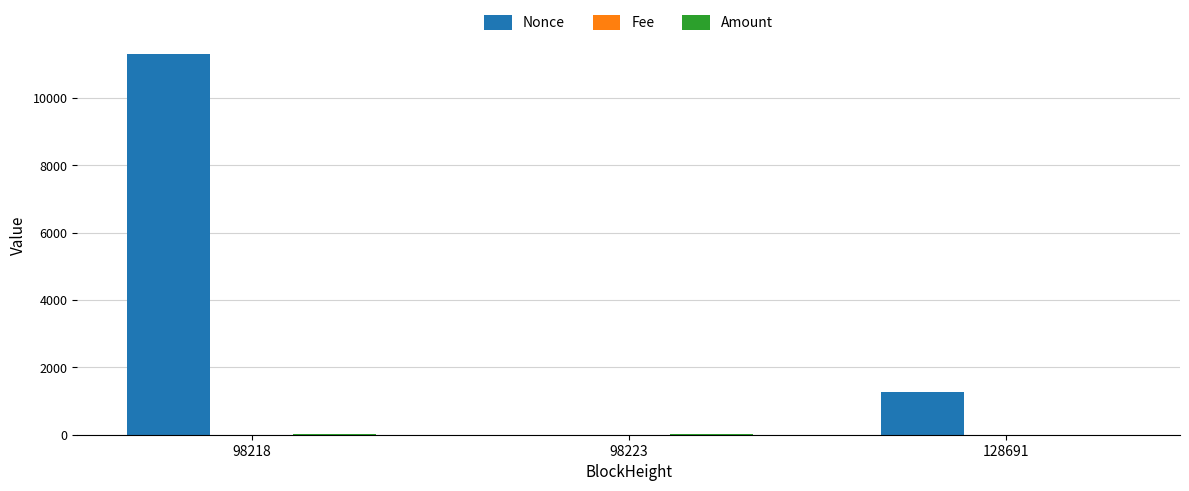

The value of Nonce at 98223 is 0.0. True or false?

True